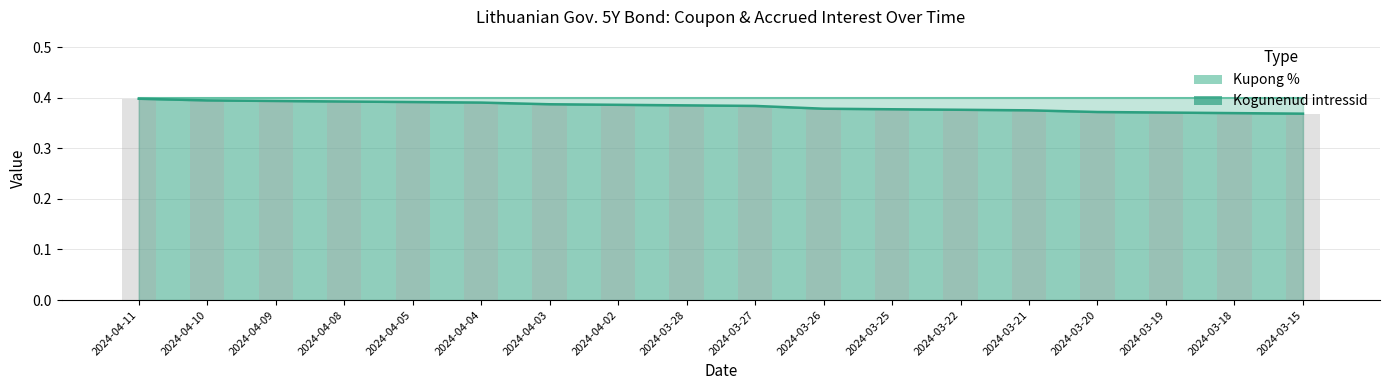

Reading right to left, extract all data points from this chart.

Kupong %: 0.4	0.4	0.4	0.4	0.4	0.4	0.4	0.4	0.4	0.4	0.4	0.4	0.4	0.4	0.4	0.4	0.4	0.4
Kogunenud intressid: 0.4	0.4	0.4	0.4	0.4	0.4	0.4	0.4	0.4	0.4	0.4	0.4	0.4	0.4	0.4	0.4	0.4	0.4